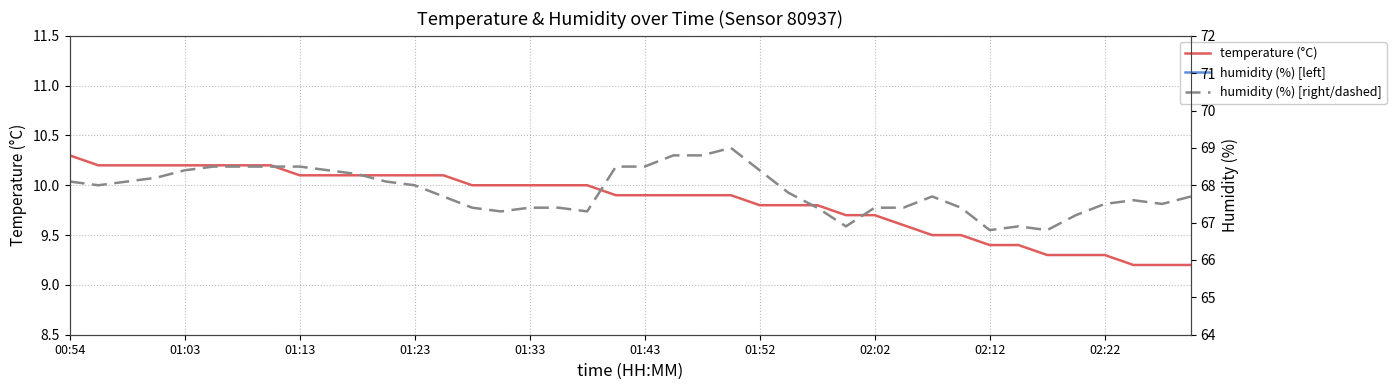

At how many categories does at least one series exceed 51?

40